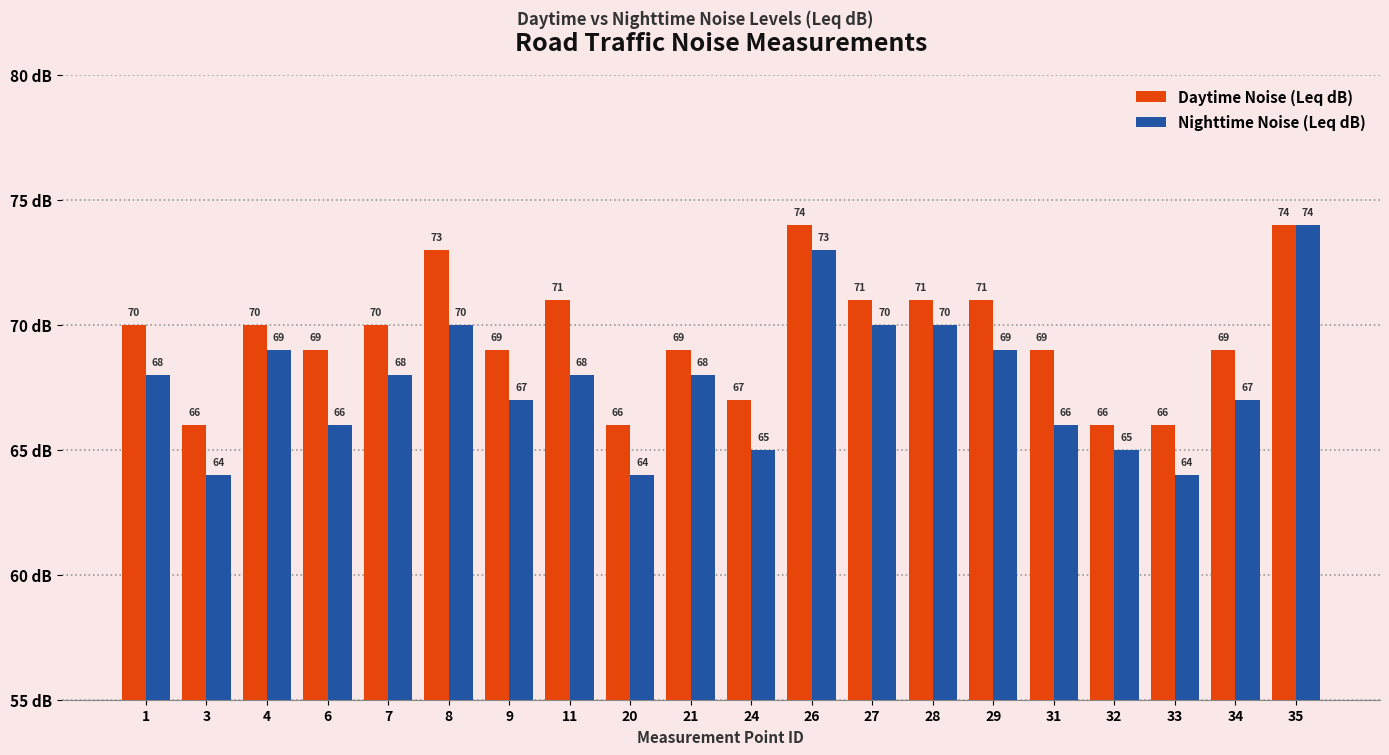

Reading left to right, transcribe all the data shown in this chart.

Daytime Noise (Leq dB): 70	66	70	69	70	73	69	71	66	69	67	74	71	71	71	69	66	66	69	74
Nighttime Noise (Leq dB): 68	64	69	66	68	70	67	68	64	68	65	73	70	70	69	66	65	64	67	74